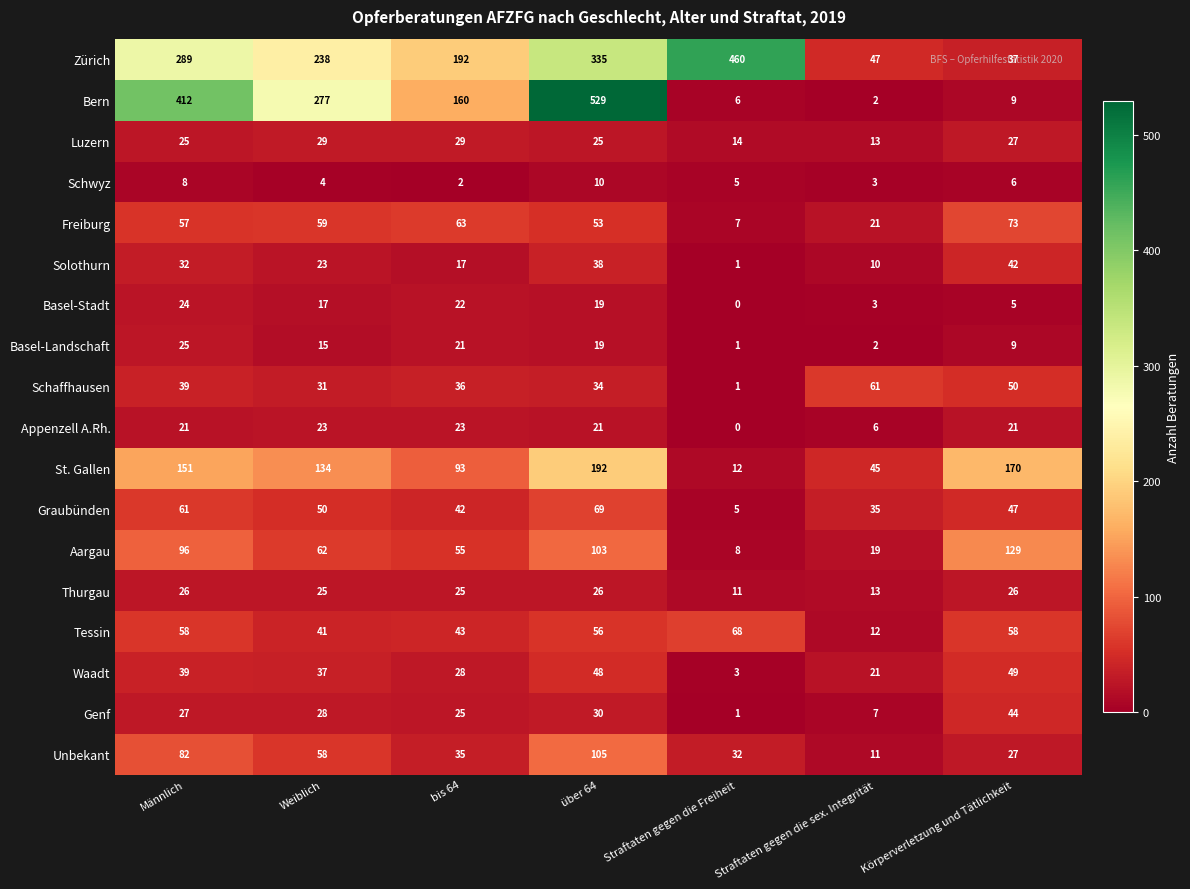

List the labels in order of Schaffhausen value, smallest first.

Straftaten gegen die Freiheit, Weiblich, über 64, bis 64, Männlich, Körperverletzung und Tätlichkeit, Straftaten gegen die sex. Integrität